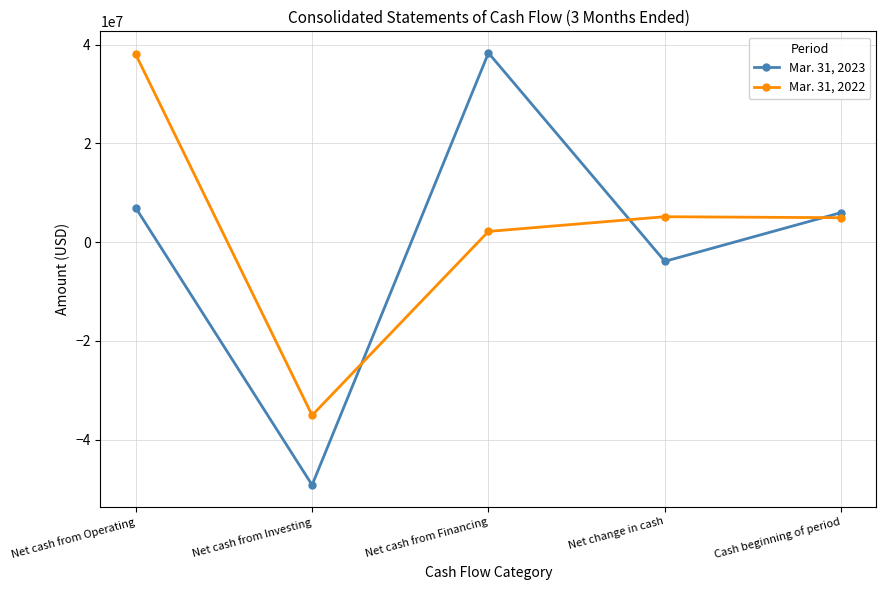

How many interior local peaks does the Mar. 31, 2023 series have?

1